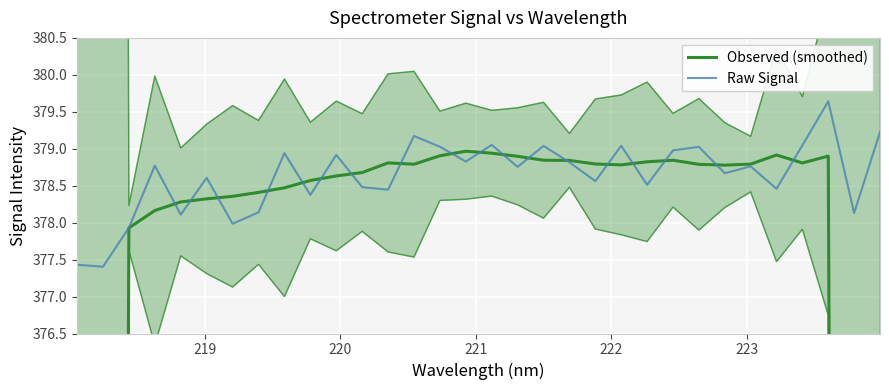

How many interior local peaks does the Raw Signal series have?

11